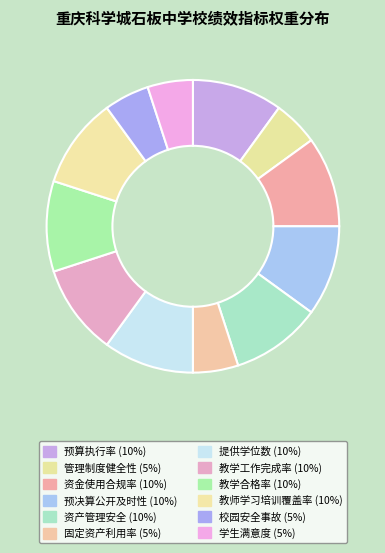

Rank the categories by value from lowest to highest.

管理制度健全性, 固定资产利用率, 校园安全事故, 学生满意度, 预算执行率, 资金使用合规率, 预决算公开及时性, 资产管理安全, 提供学位数, 教学工作完成率, 教学合格率, 教师学习培训覆盖率